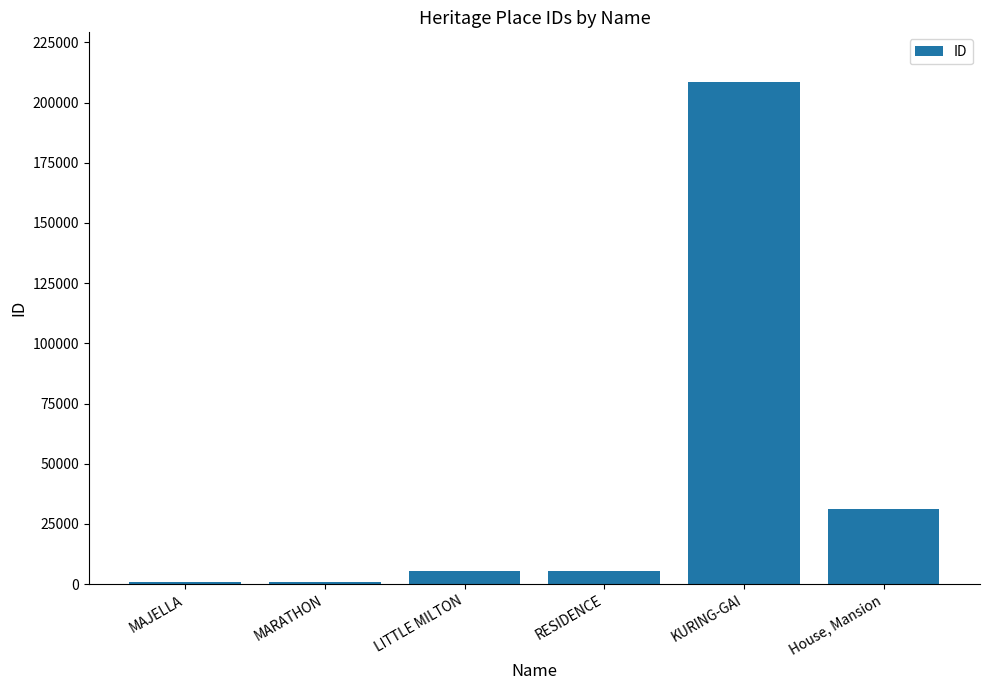

What is the label of the 3rd bar from the left?

LITTLE MILTON